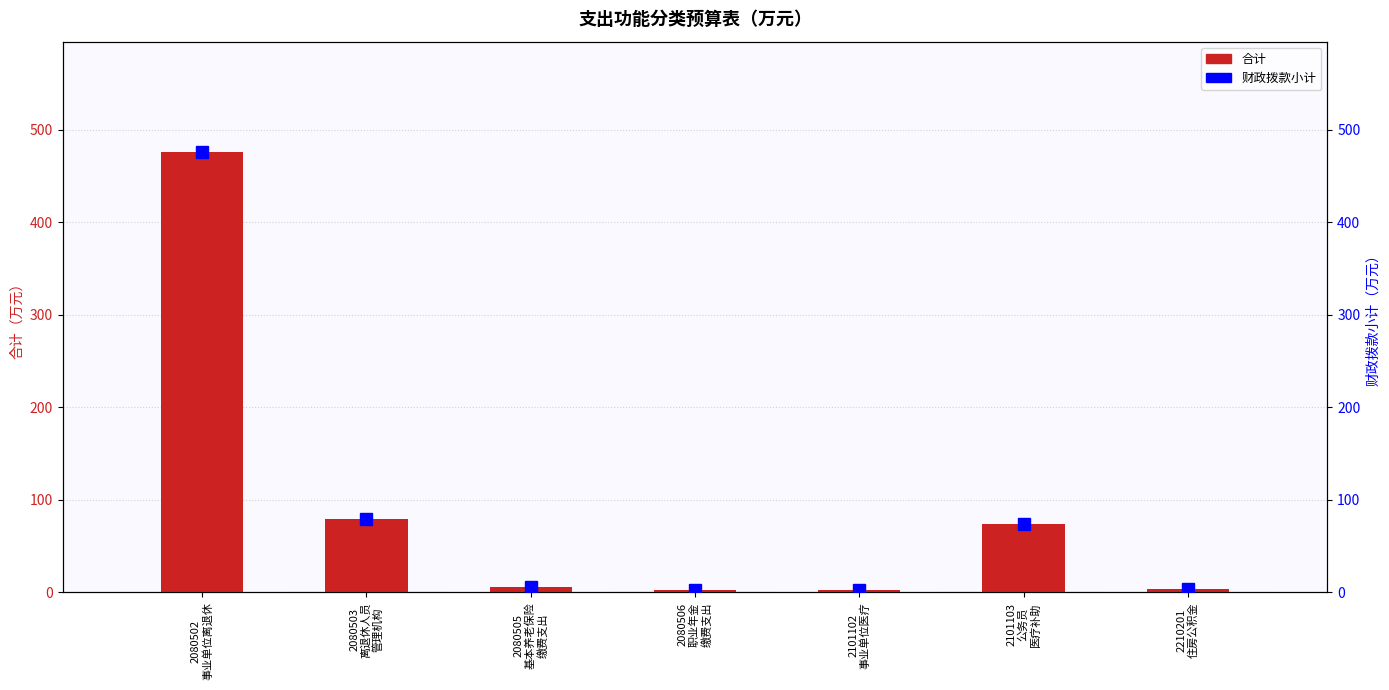

What is the minimum value shown in the chart?

2.4